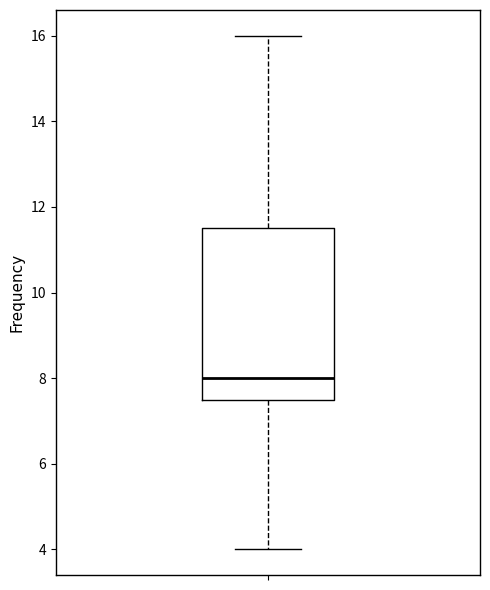

Read this box plot against the y-axis: the position of the median line, the range covered by the box, and the ends of both whiskers. The values are not printed on the chart, so give them approximately, as read against the axis.

median 8.0, box 7.6 to 11.6, whiskers 4.0 to 16.0